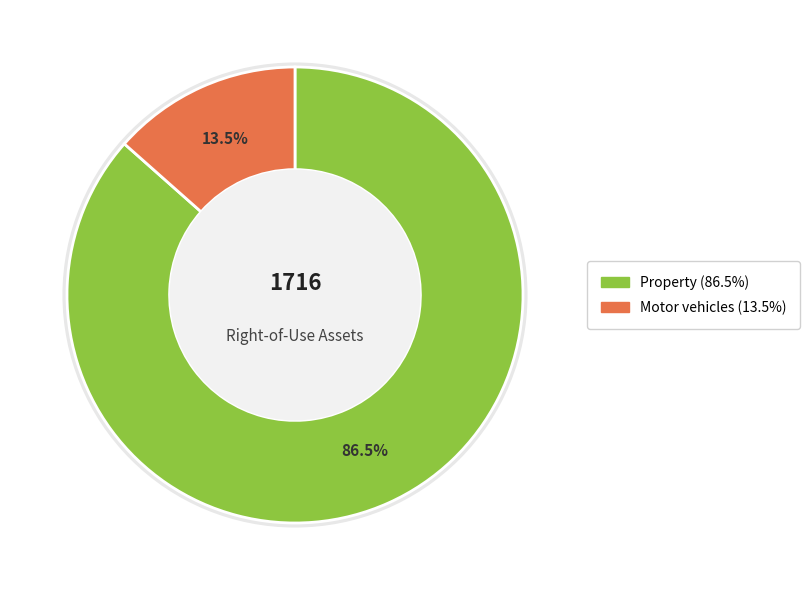

How many segments does this pie chart have?

2